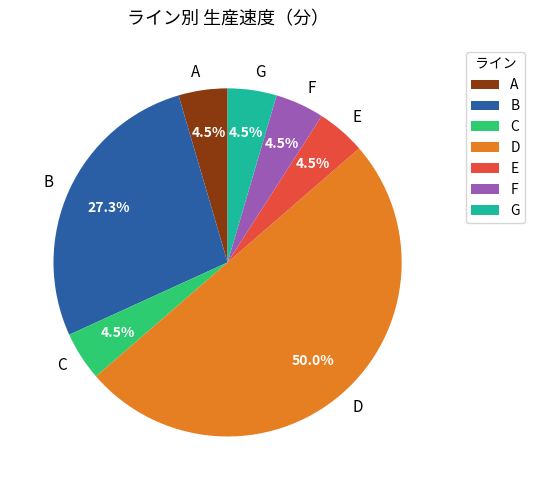

Count the number of slices in the pie.

7